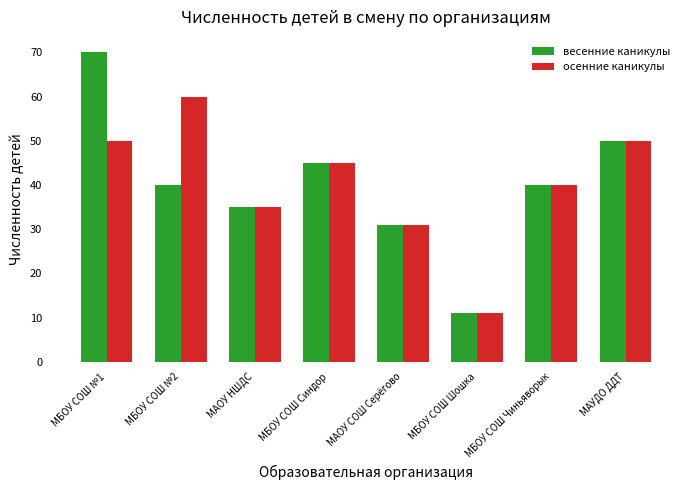

The value of весенние каникулы at МБОУ СОШ Чиньяворык is 70. True or false?

False